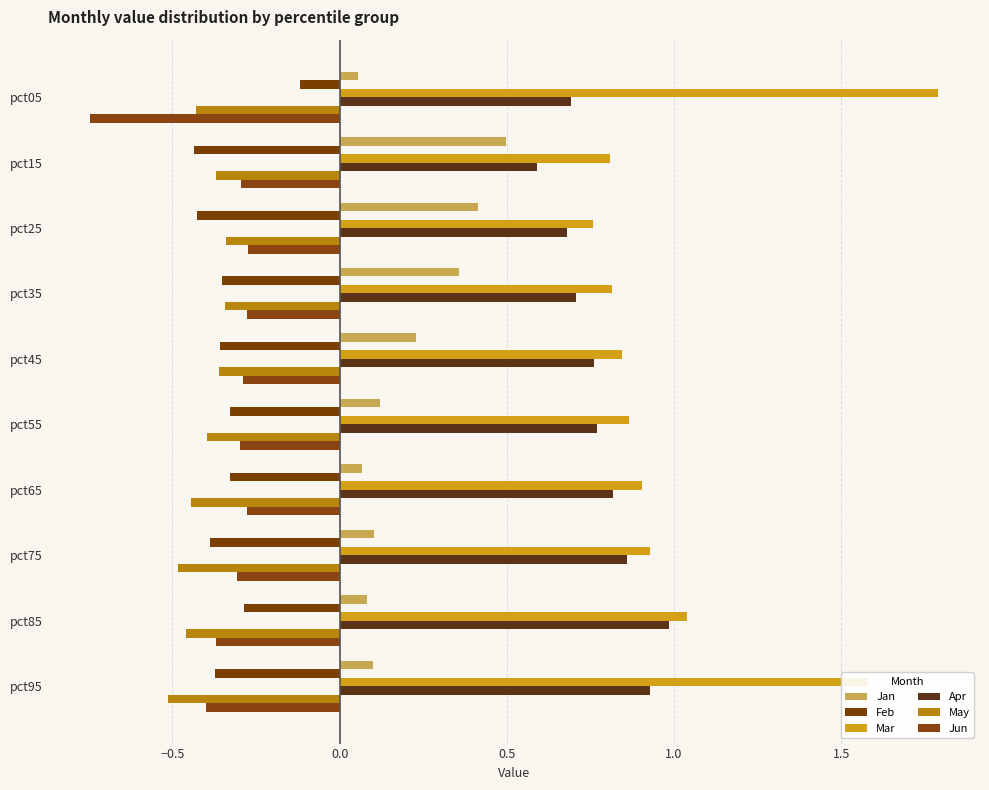

How many series are shown in this chart?

6